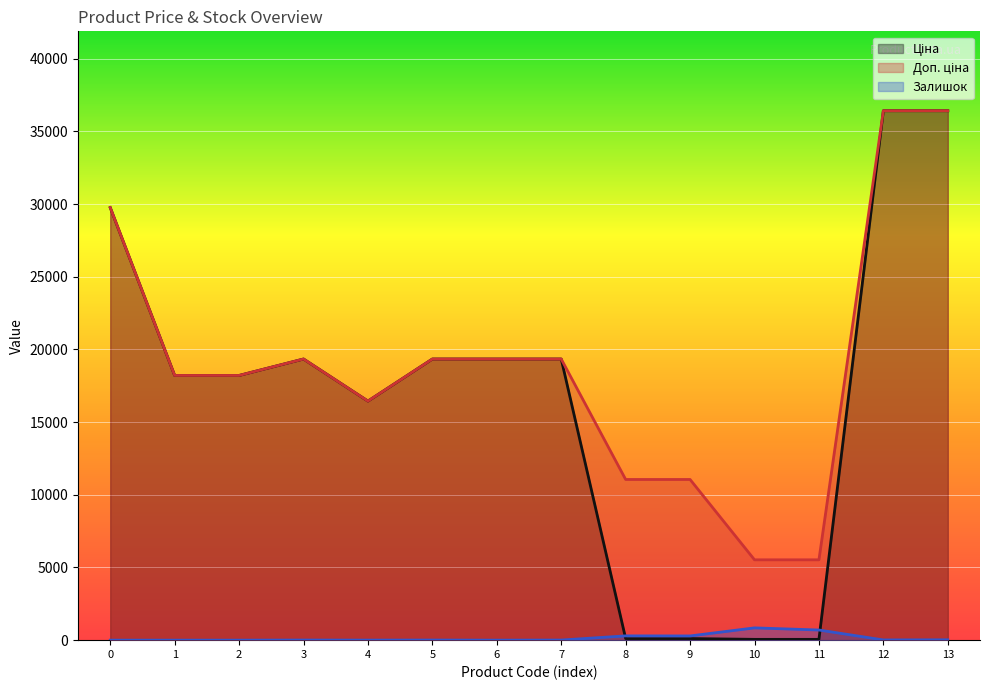

True or false: Ціна and Доп. ціна intersect in this chart.

False